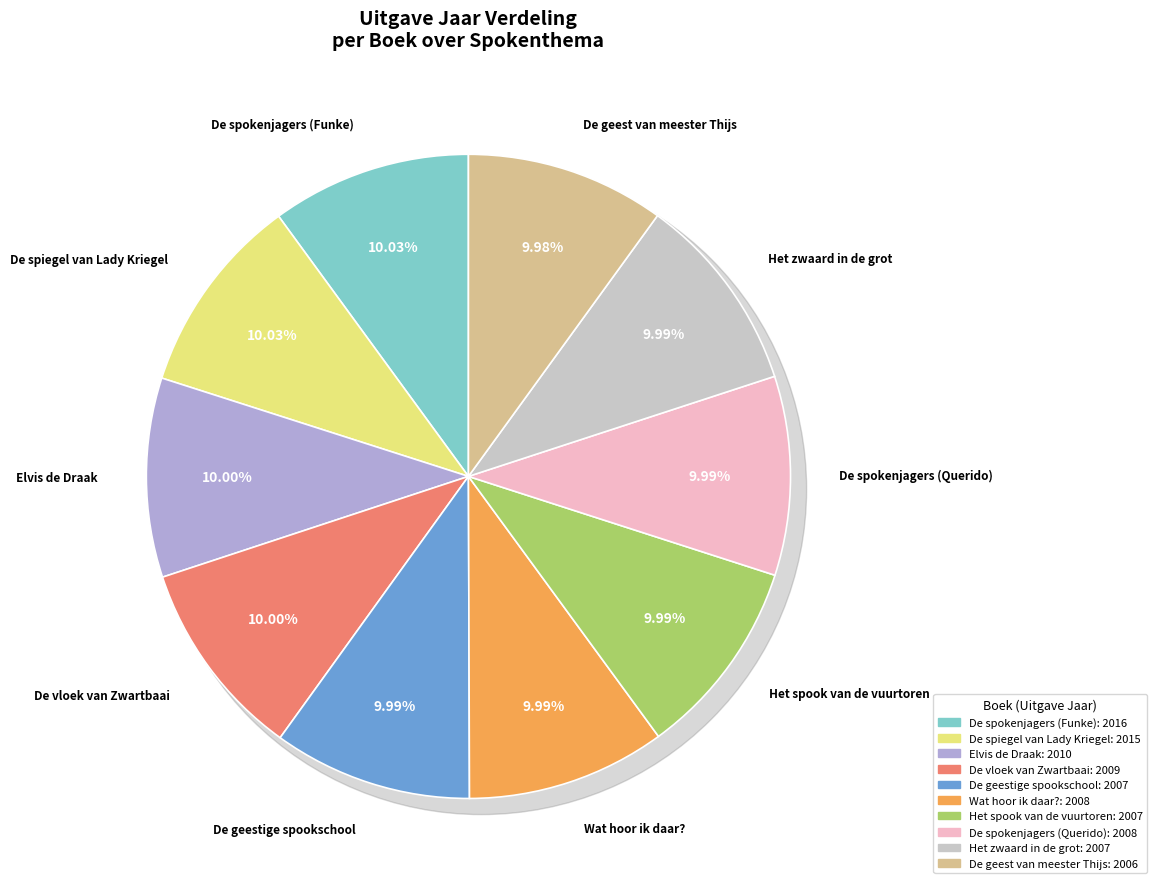

Which has a higher value, Het spook van de vuurtoren or De vloek van Zwartbaai?

De vloek van Zwartbaai